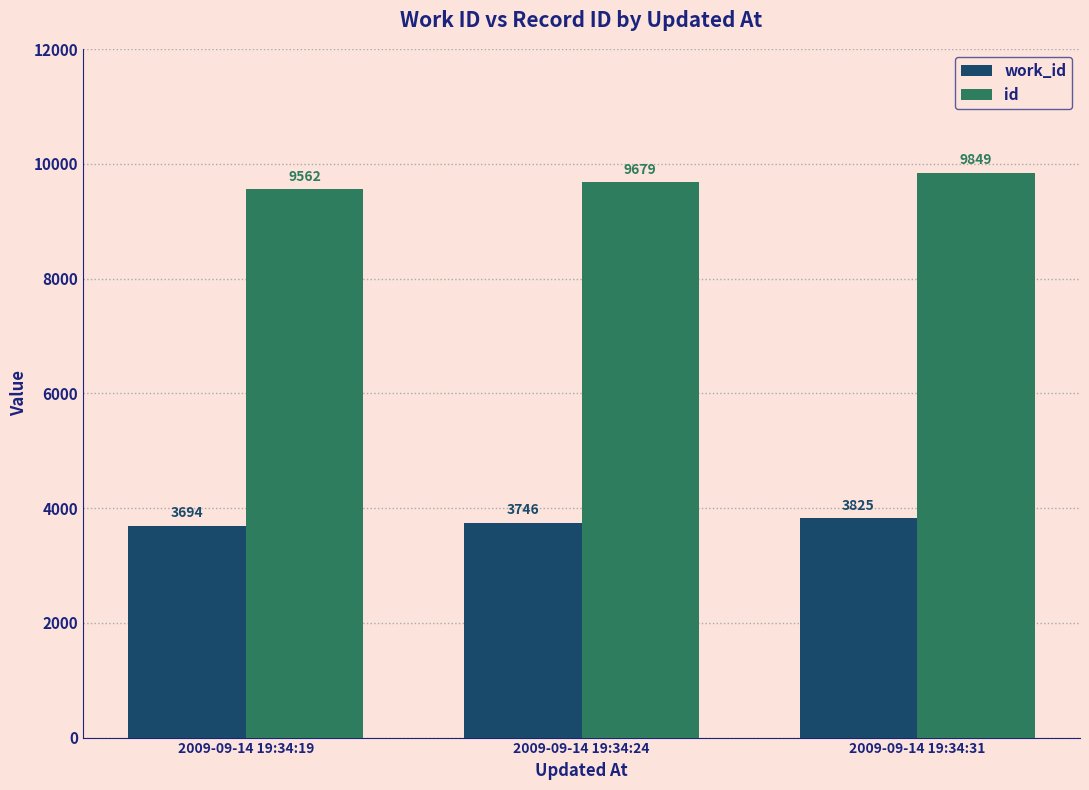

At which category does the chart reach its minimum across all series?

2009-09-14 19:34:19